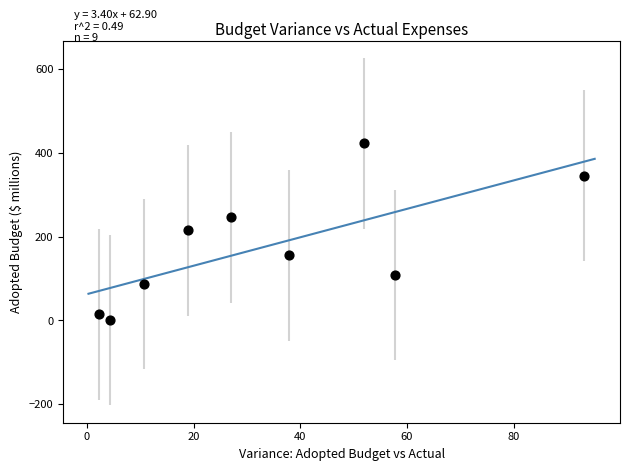

What is the range of X values (max minus min)?

90.9